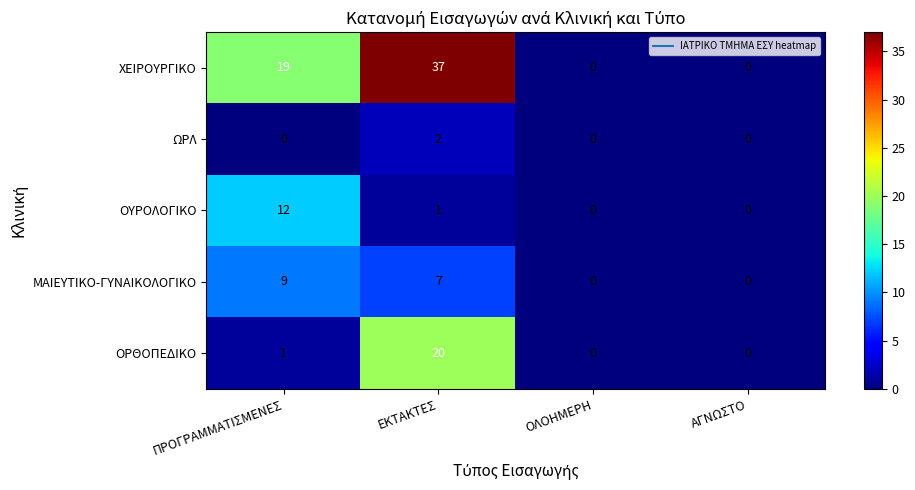

What is the spread (max minus min) of values at ΠΡΟΓΡΑΜΜΑΤΙΣΜΕΝΕΣ?

19